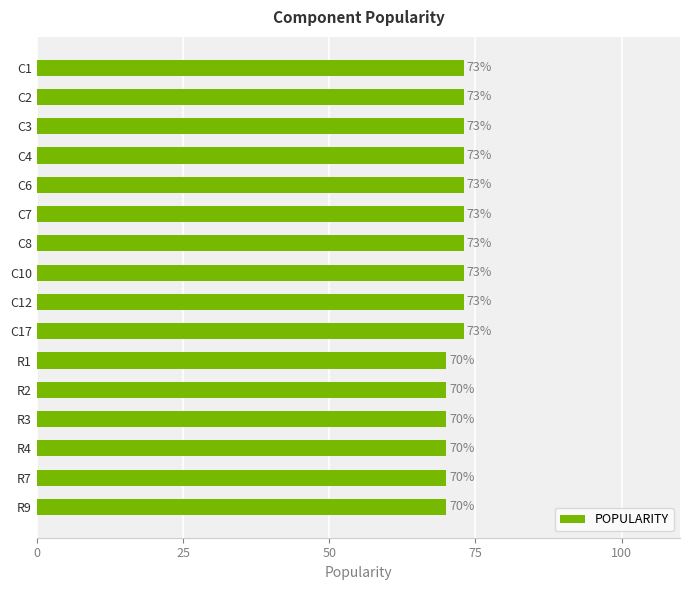

Approximately how many times larger is the value at R7 compared to R9?

1.0